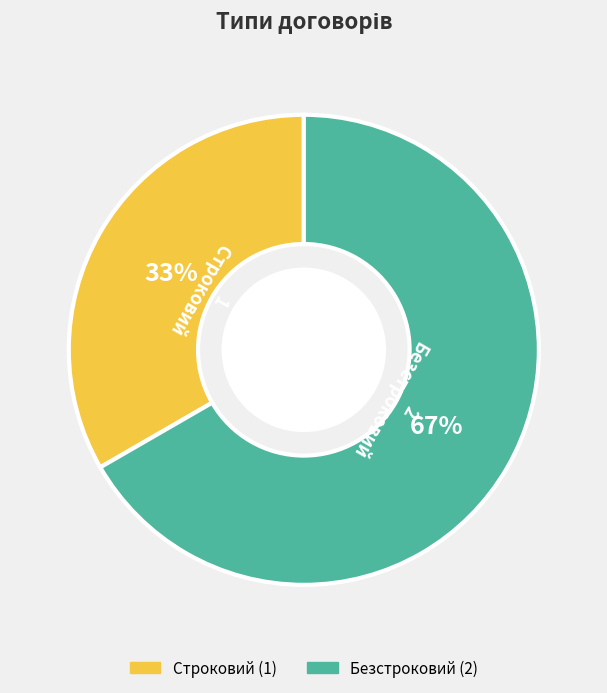

Which has a higher value, Безстроковий or Строковий?

Безстроковий